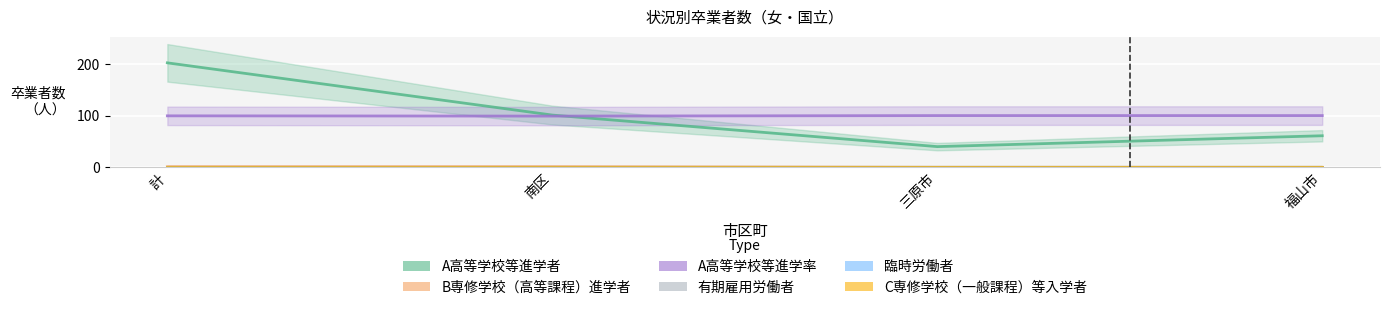

Is the value of A高等学校等進学者 at 三原市 greater than the value of C専修学校（一般課程）等入学者 at 南区?

Yes